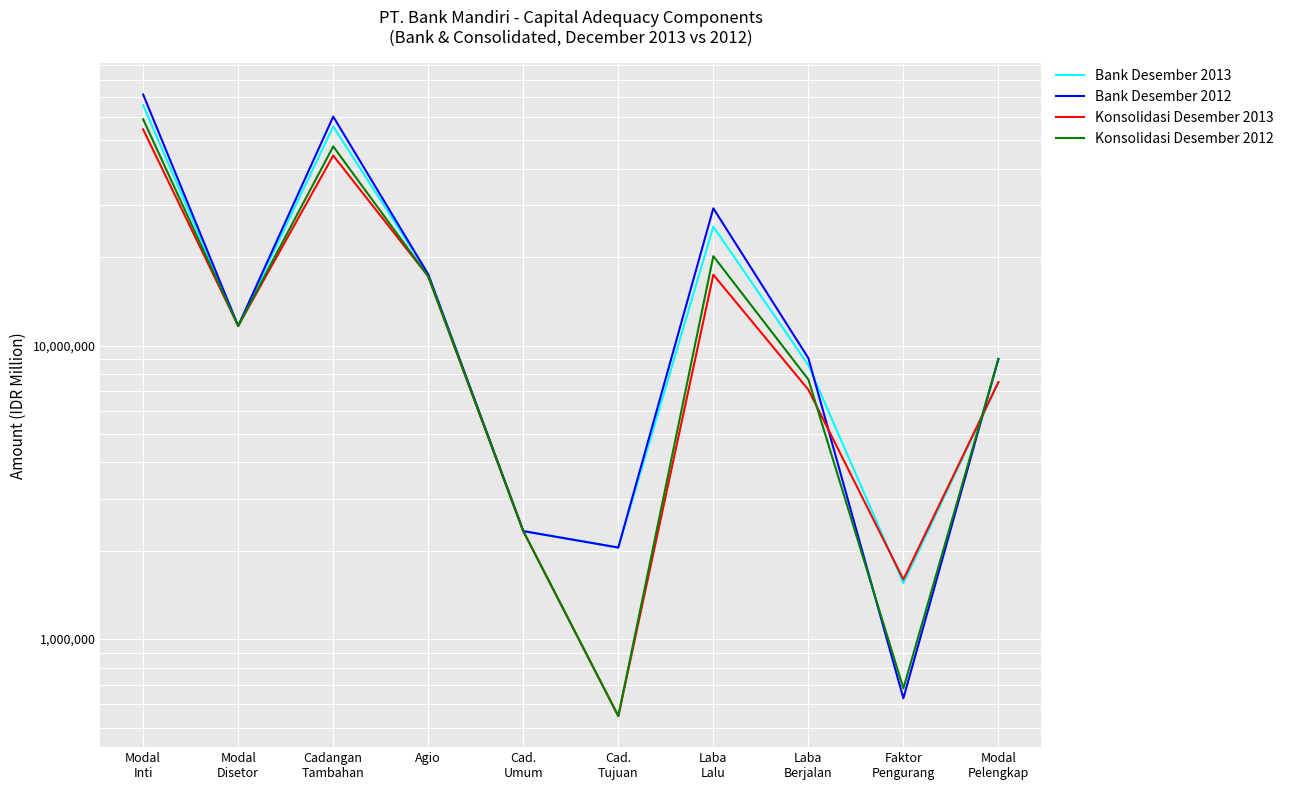

How many lines are shown in the chart?

4